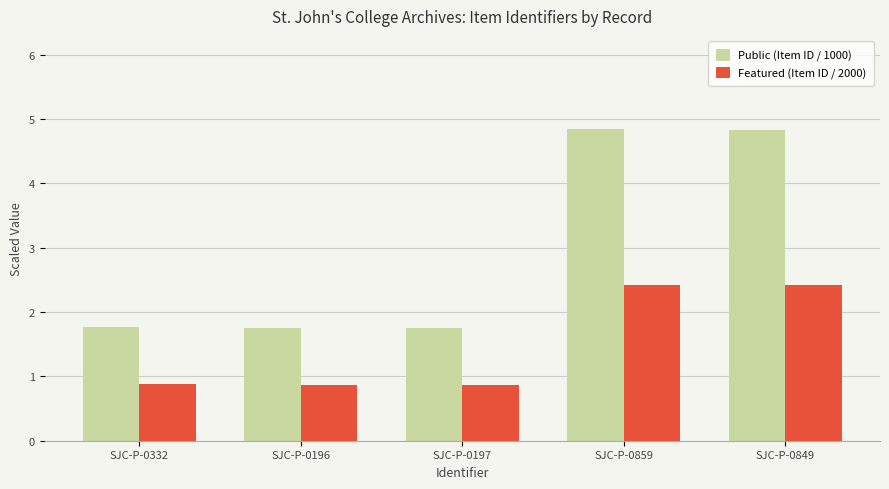

How many groups of bars are there?

5